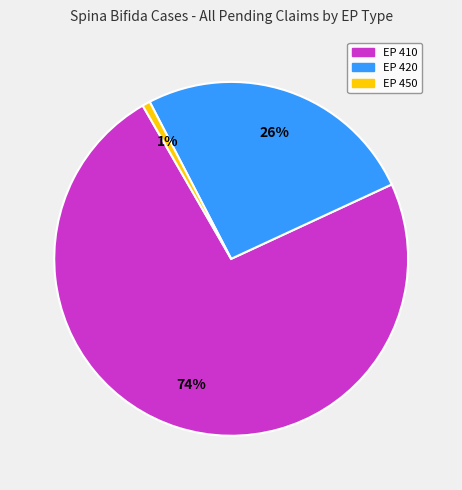

Which has a higher value, EP 450 or EP 410?

EP 410